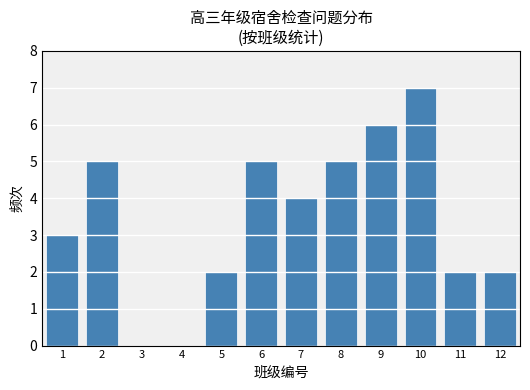

Reading left to right, list all the values displayed in this chart.

1=3	2=5	3=0	4=0	5=2	6=5	7=4	8=5	9=6	10=7	11=2	12=2